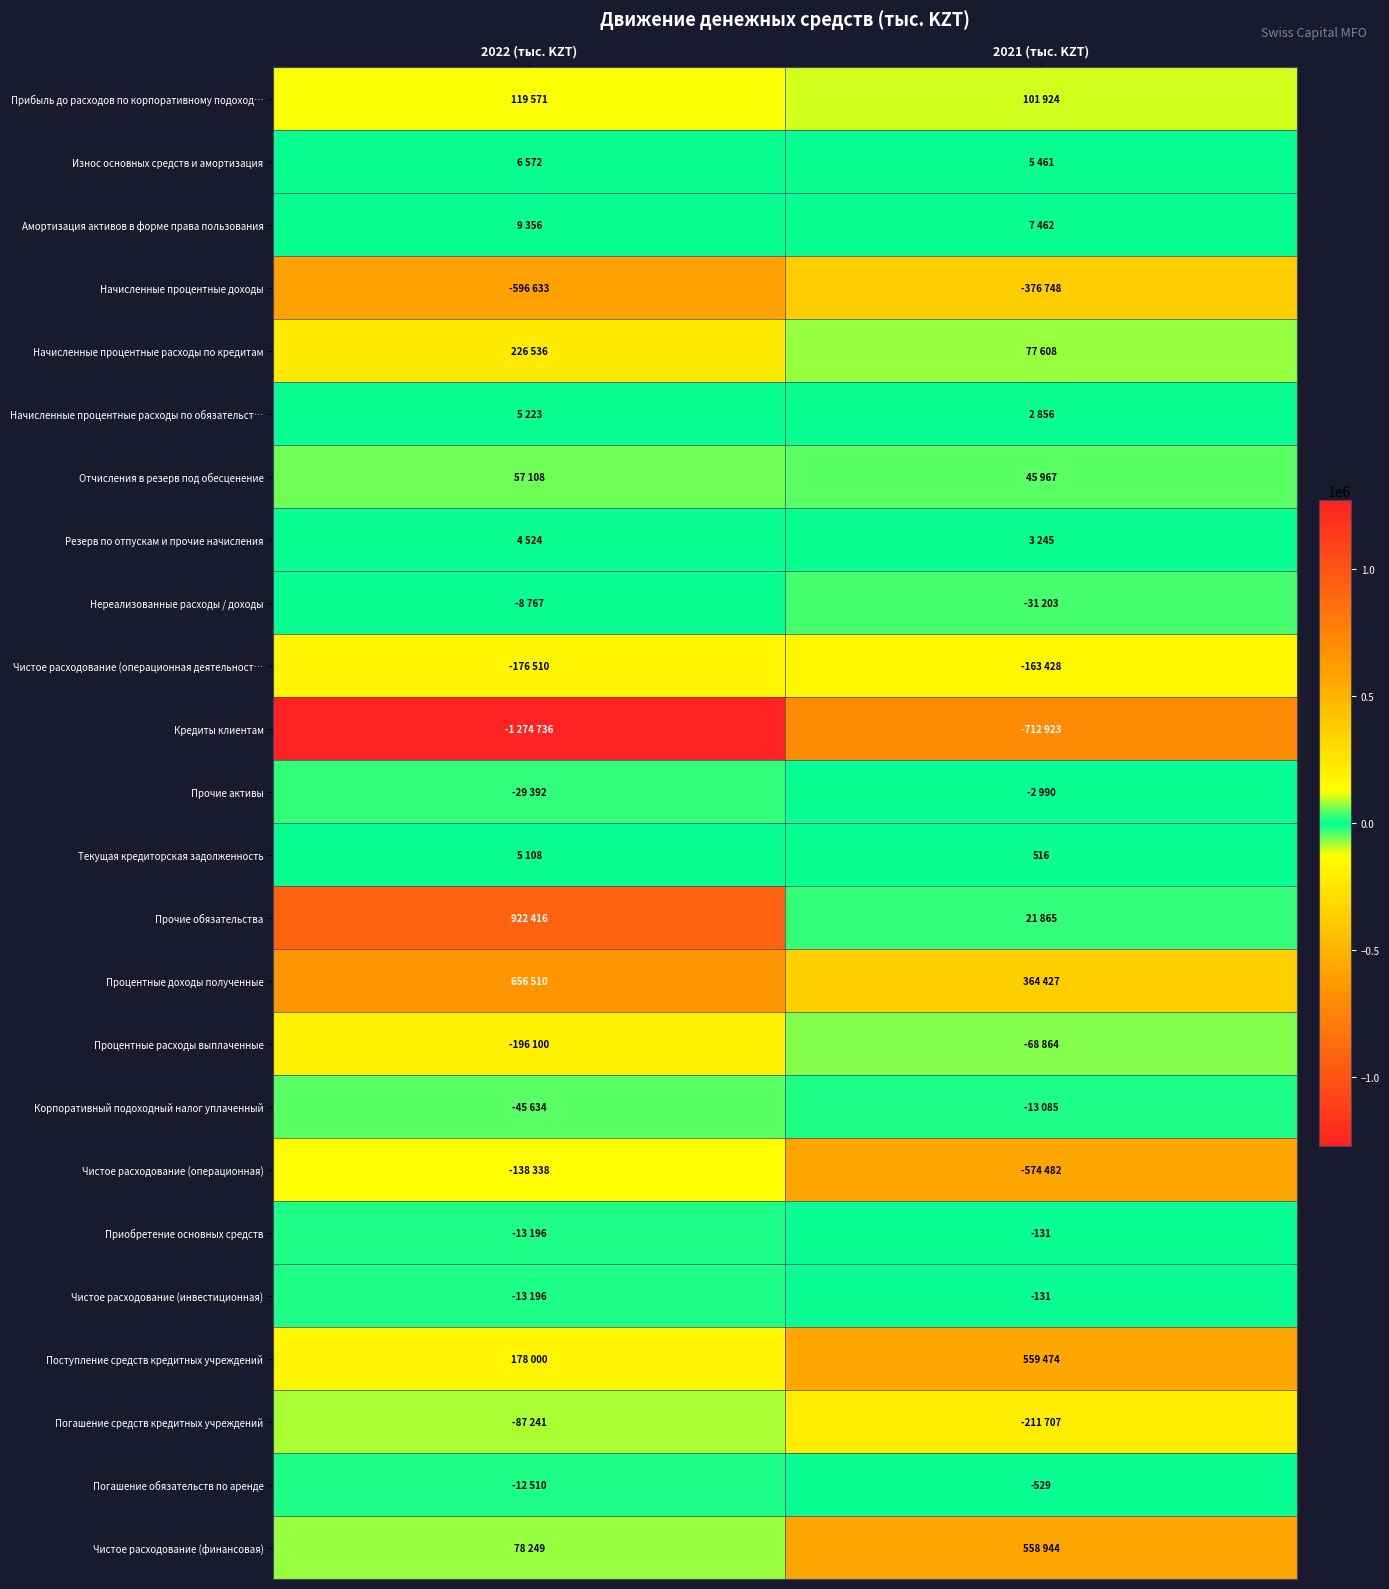

The value of Приобретение основных средств at 2021 (тыс. KZT) is -188. True or false?

False